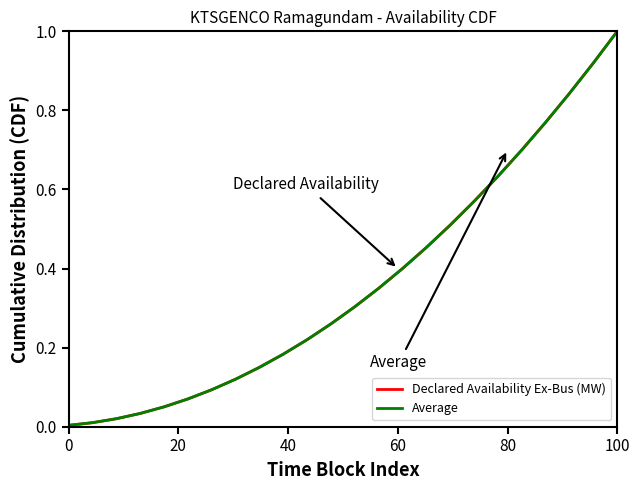

Which series has the largest range (max minus min)?

Declared Availability Ex-Bus (MW)